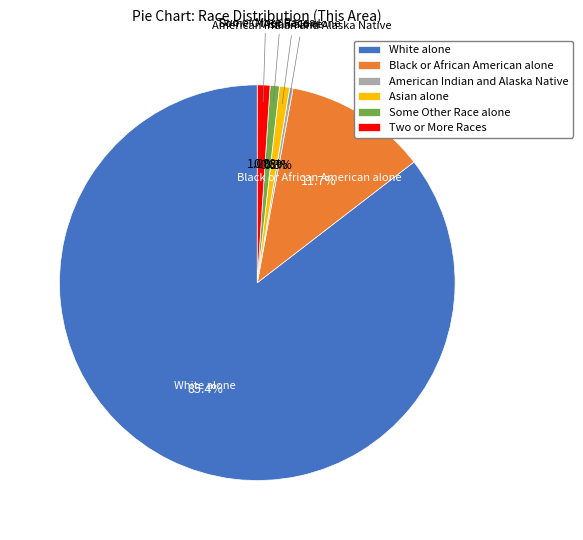

Is there a majority slice in this chart?

Yes